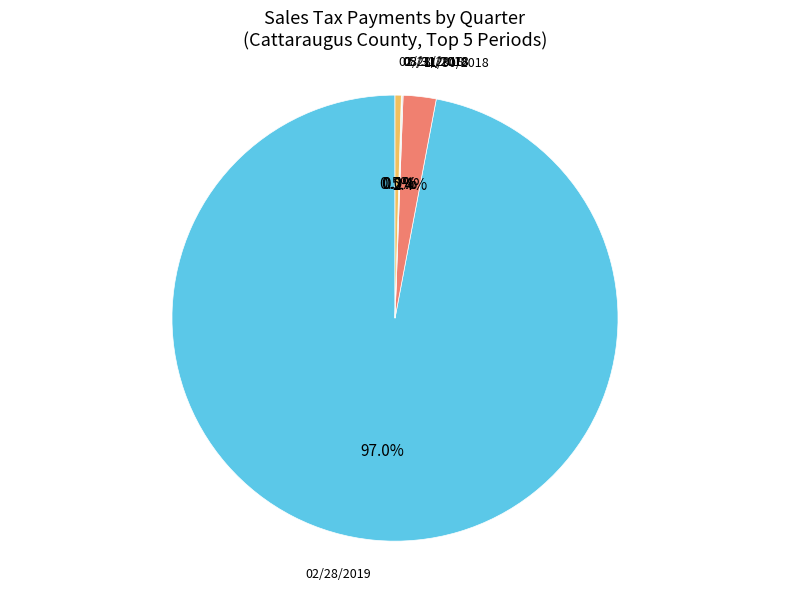

Is there any slice that represents more than half of the pie?

Yes